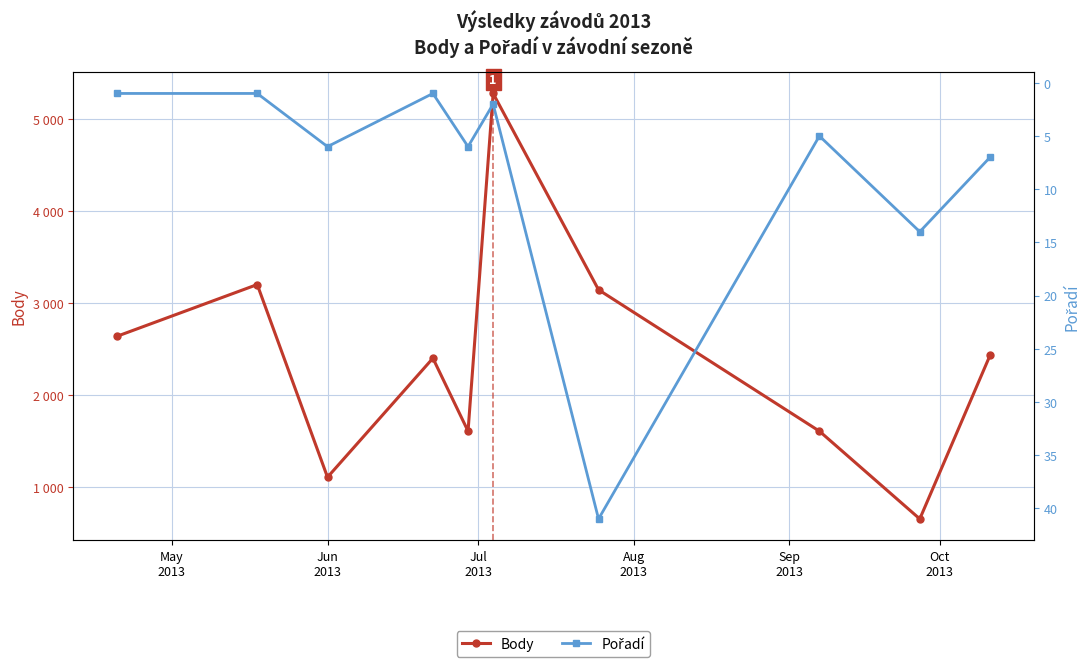

Count the number of data series in this chart.

2